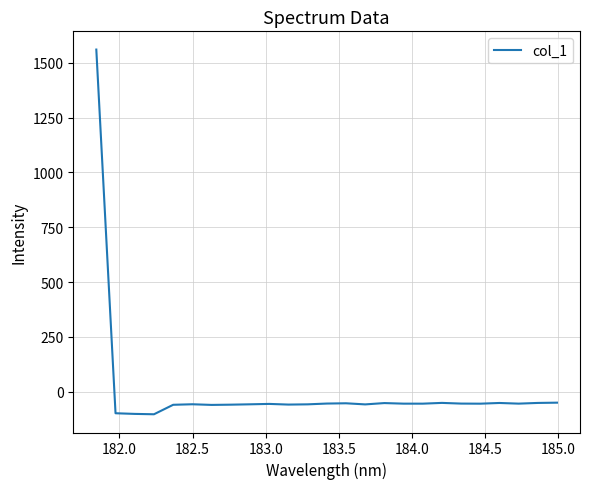

What is the greatest value displayed?

1559.9